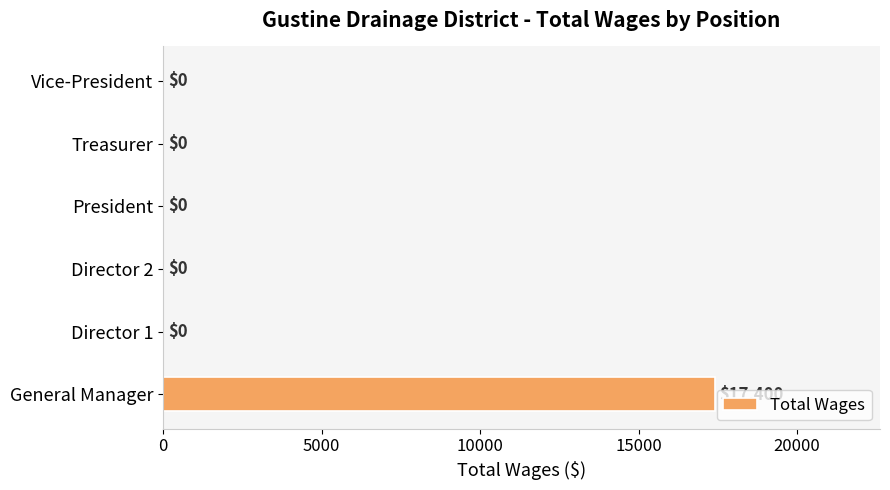

Is it true that the value at General Manager is 26971?

False